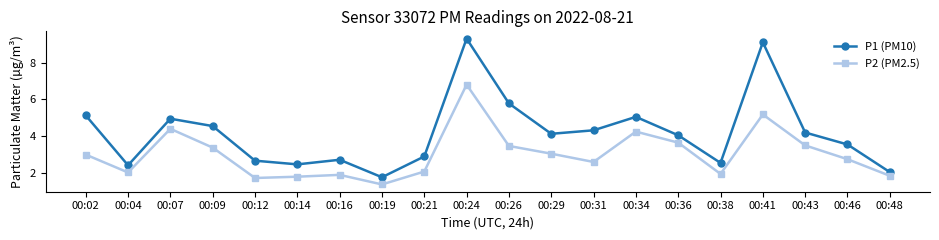

At 00:31, list the series in order from largest to smallest.

P1 (PM10), P2 (PM2.5)